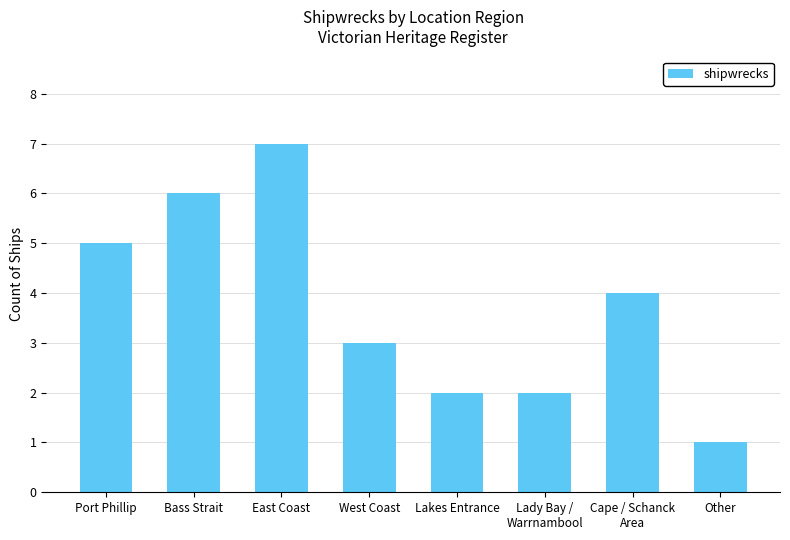

Is it true that the value at Bass Strait is 6?

True